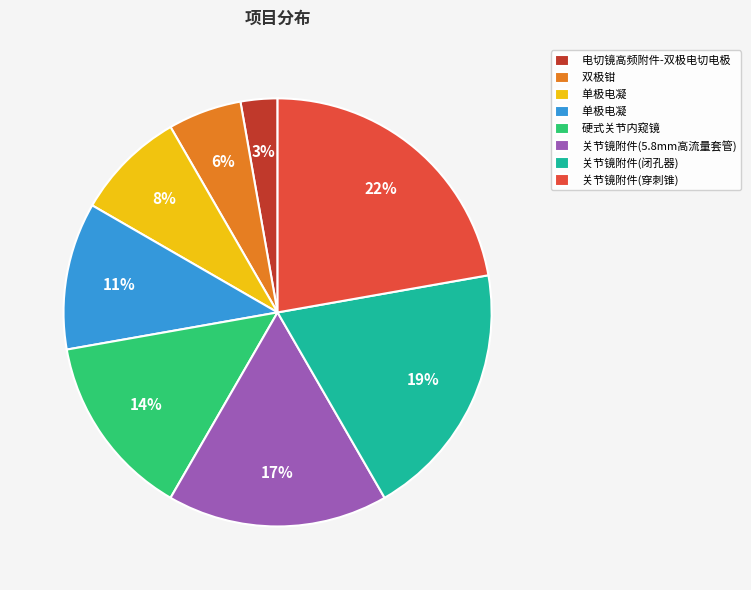

Count the number of slices in the pie.

8